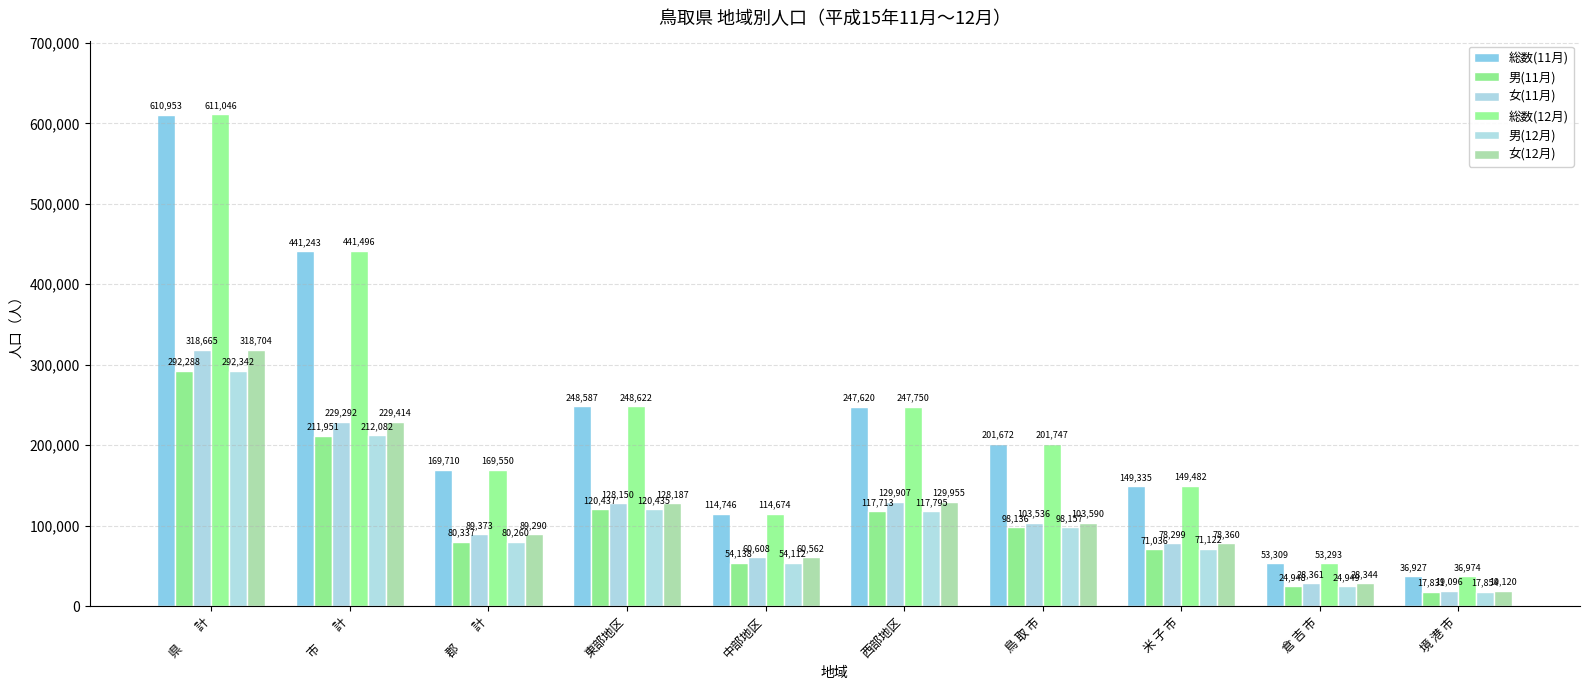

What is the greatest value displayed?

611046